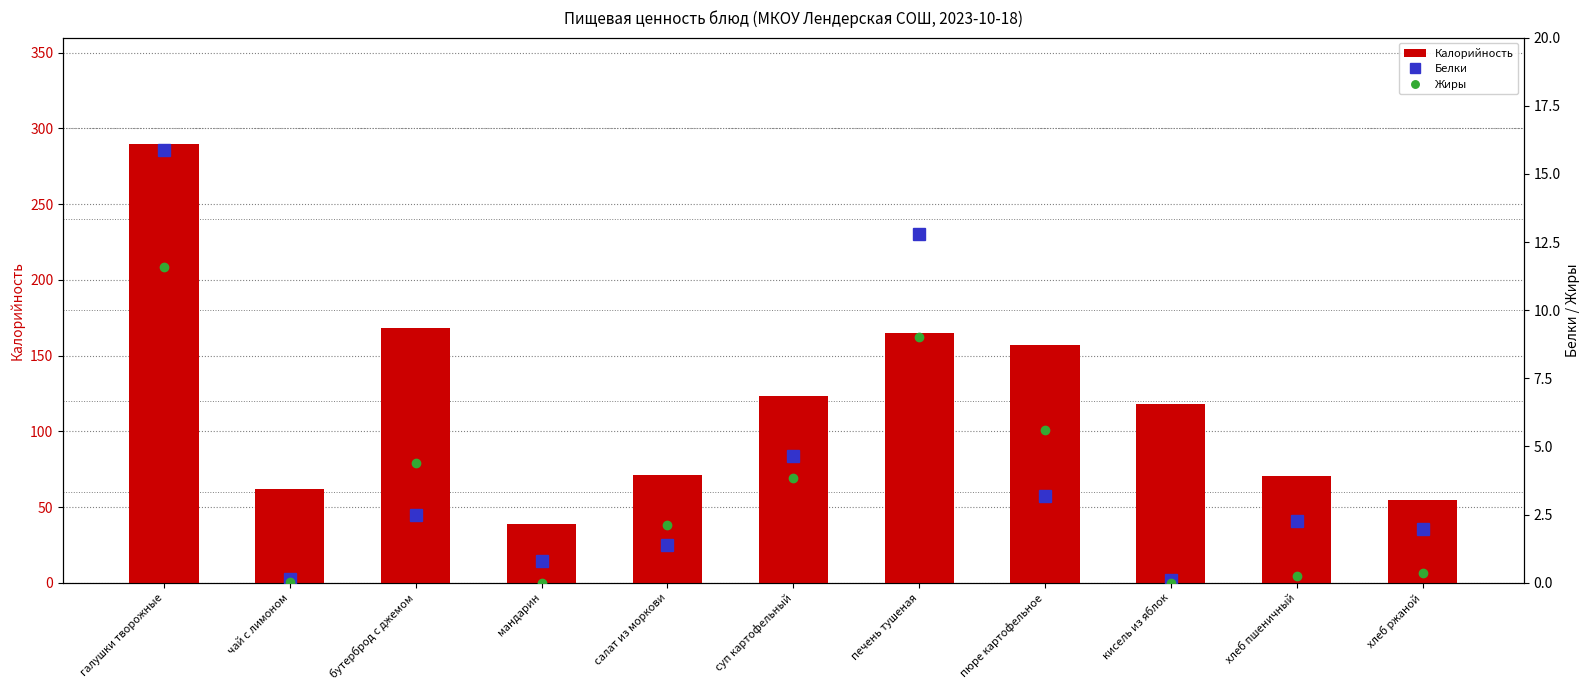

True or false: Калорийность has a value of 258.6 at пюре картофельное.

False